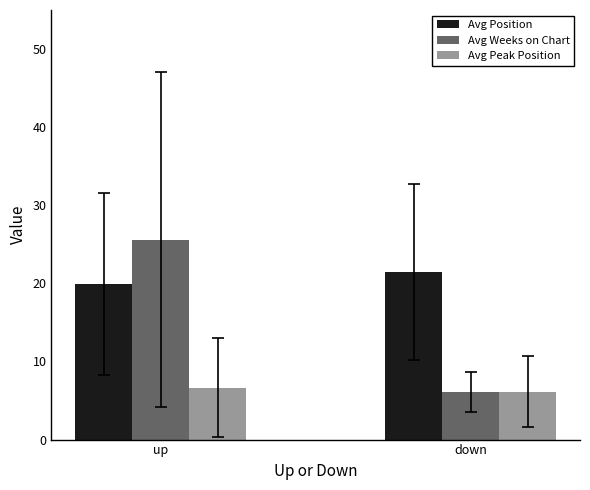

How many groups of bars are there?

2